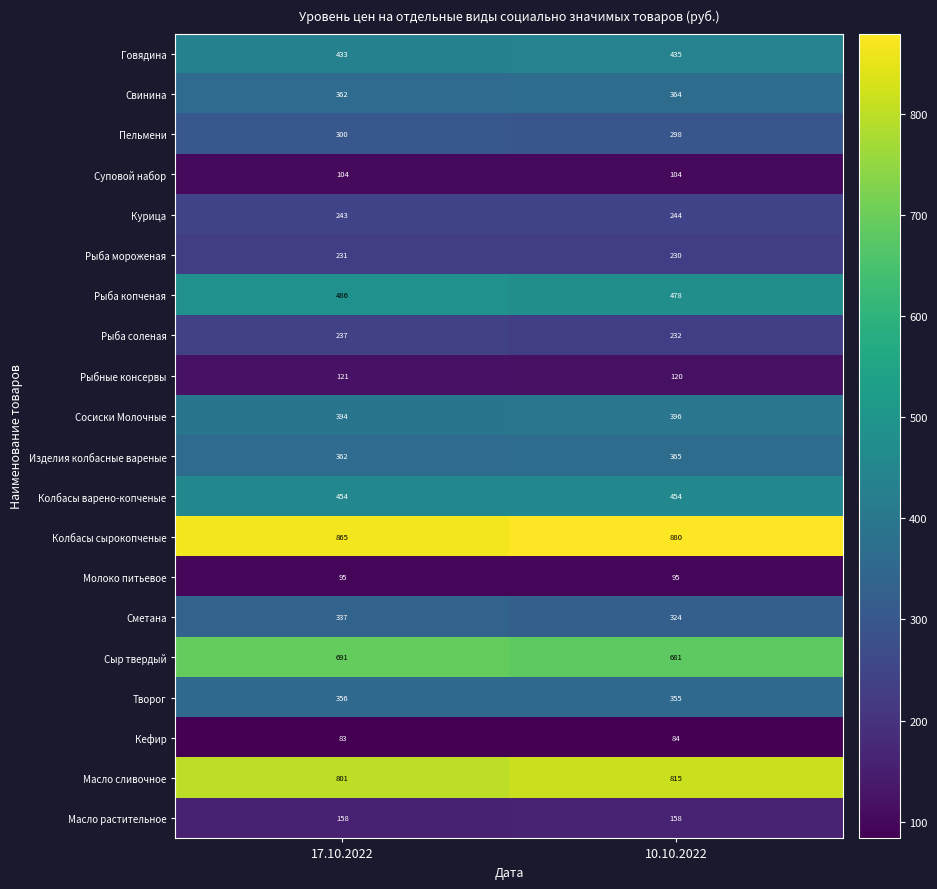

The Творог series shows 356 at 17.10.2022. True or false?

True